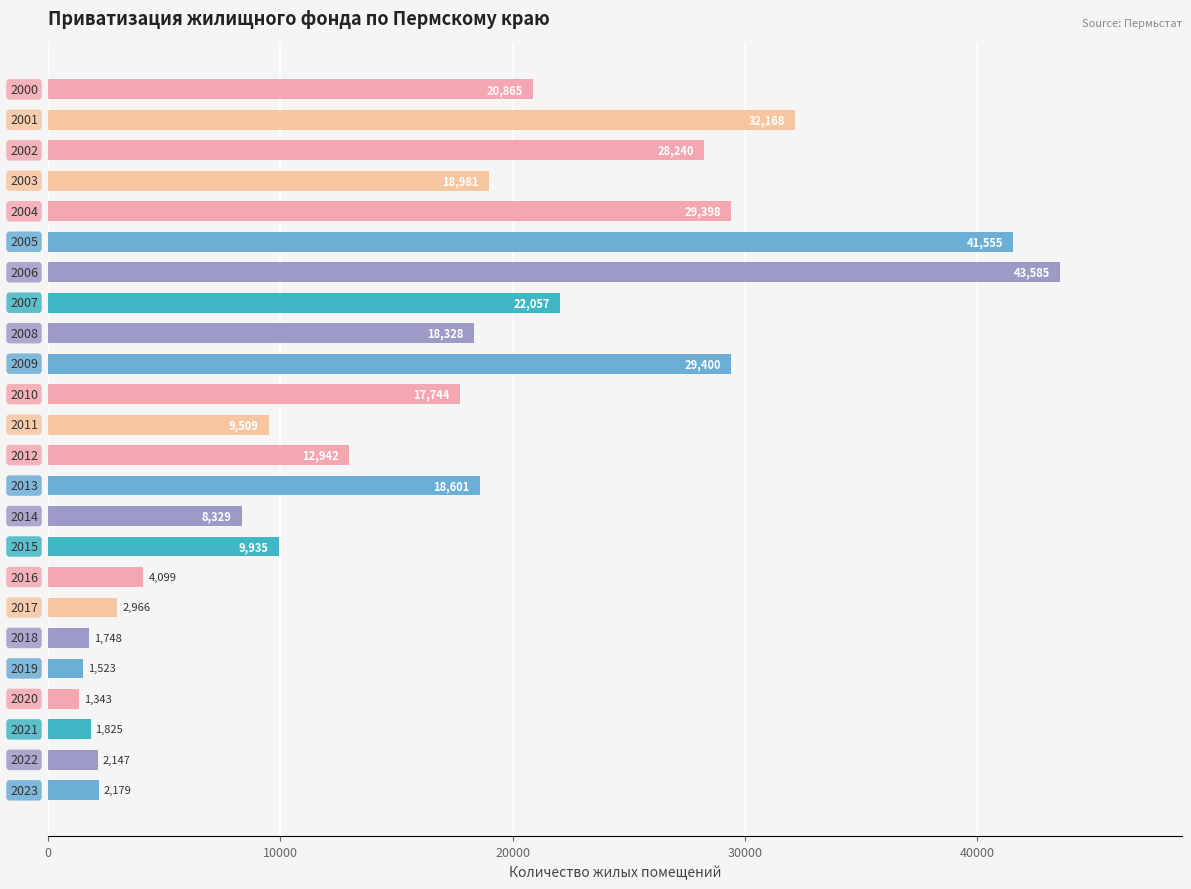

What is the value of the 11th bar from the top?

17744